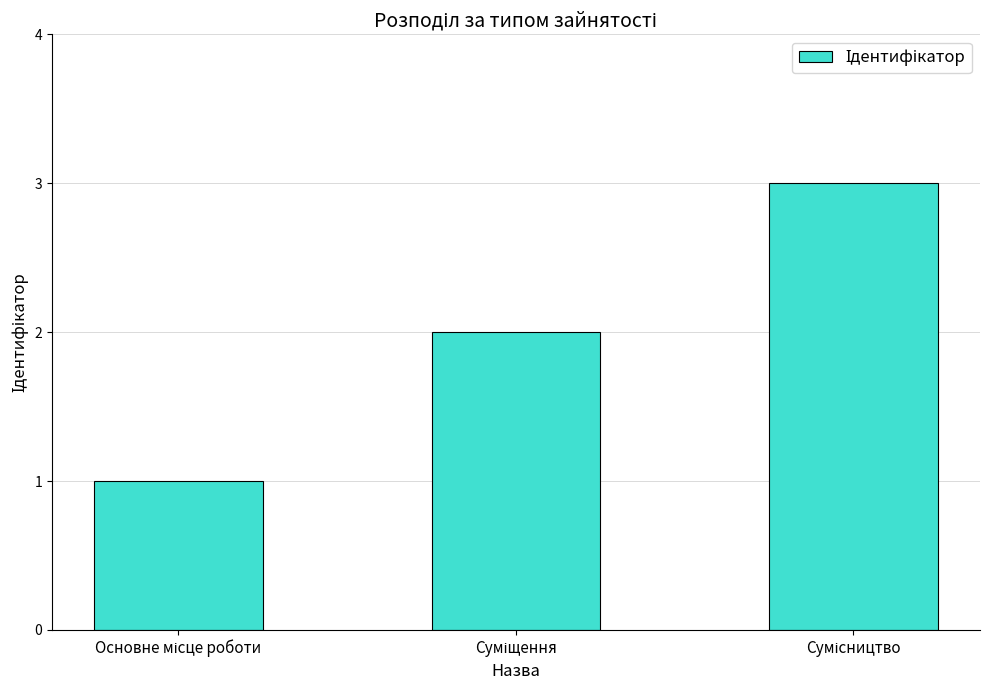

What is the greatest value displayed?

3